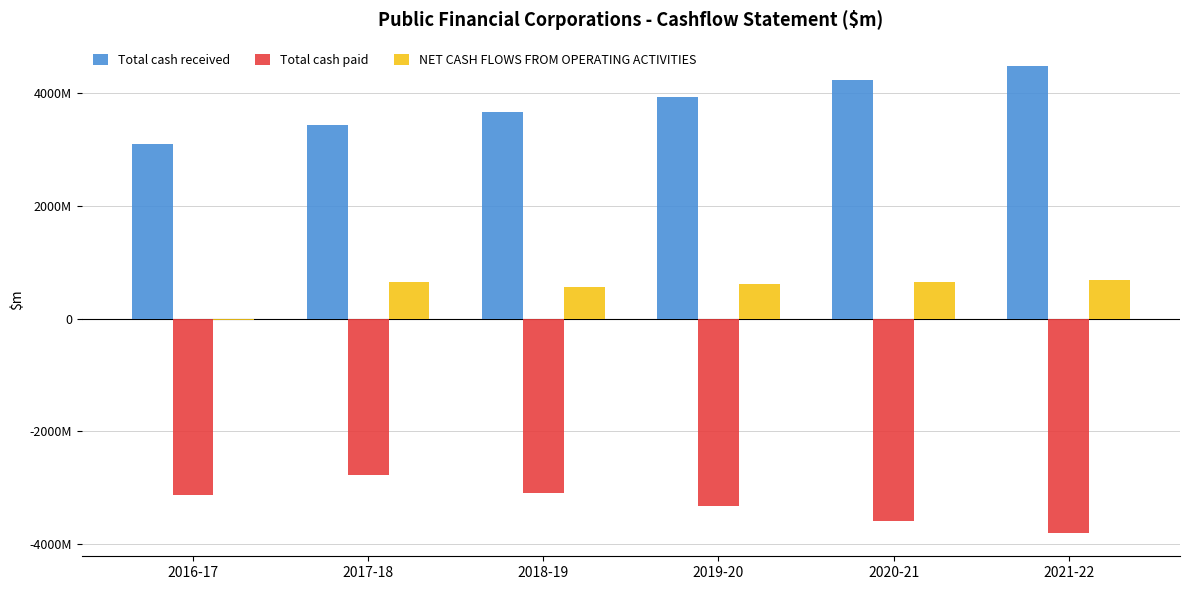

Reading left to right, what are all the values shown in this chart?

Total cash received: 3095	3422	3660	3928	4230	4475
Total cash paid: -3122	-2772	-3095	-3314	-3590	-3799
NET CASH FLOWS FROM OPERATING ACTIVITIES: -27	650	565	613	640	676